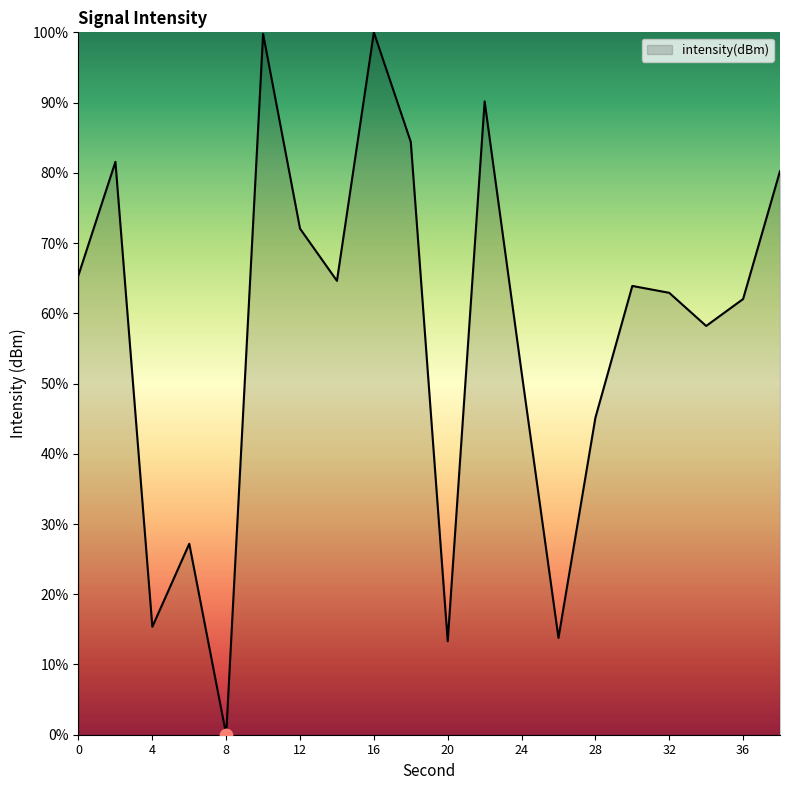

What is the maximum value shown in the chart?

100.0